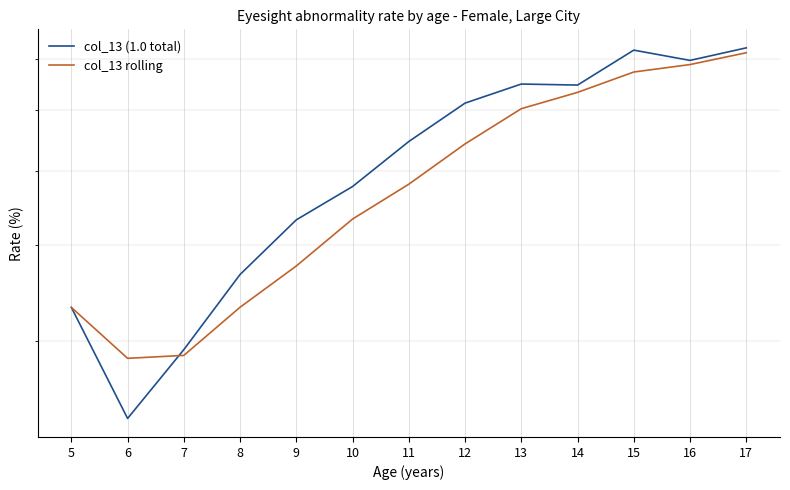

Reading right to left, transcribe all the data shown in this chart.

col_13 (1.0 total): 72.4	69.7	71.9	64.7	64.9	61.3	54.6	47.7	43.2	36.7	29.3	23.8	33.2
col_13 rolling: 71.3	68.8	67.3	63.3	60.3	54.2	48.1	43.3	37.6	33.2	28.8	28.5	33.2